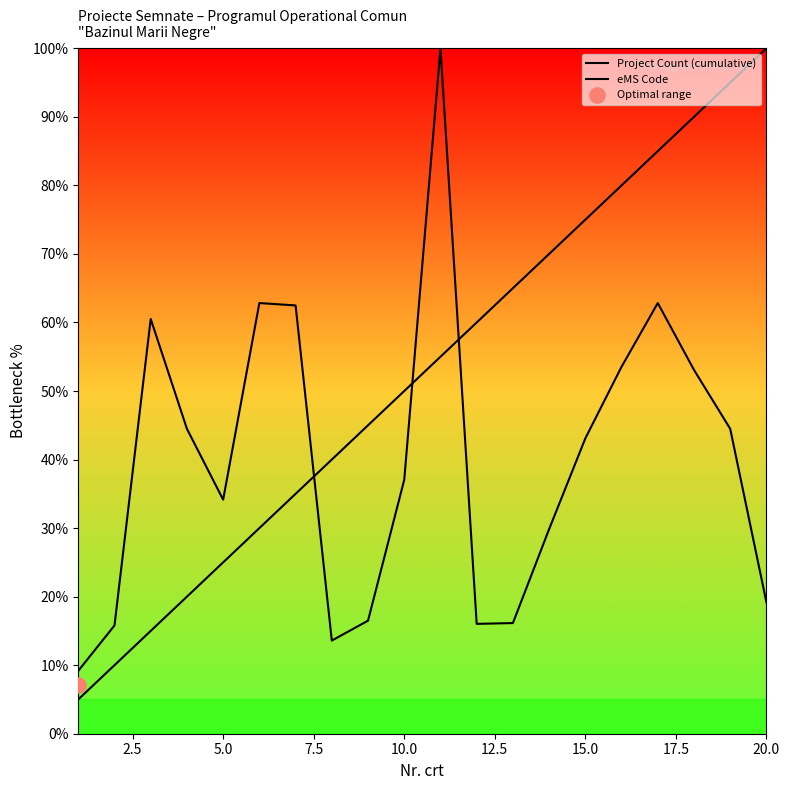

At how many categories does at least one series exceed 20?

18